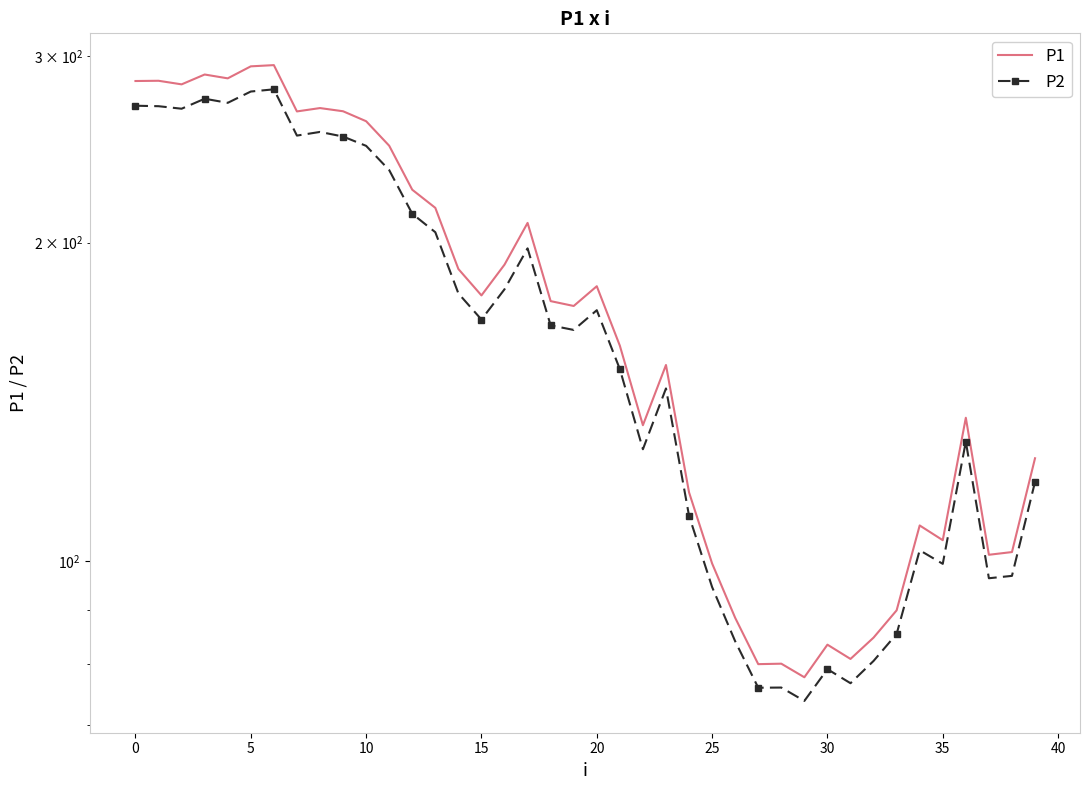

What are all the series names shown in the legend?

P1, P2